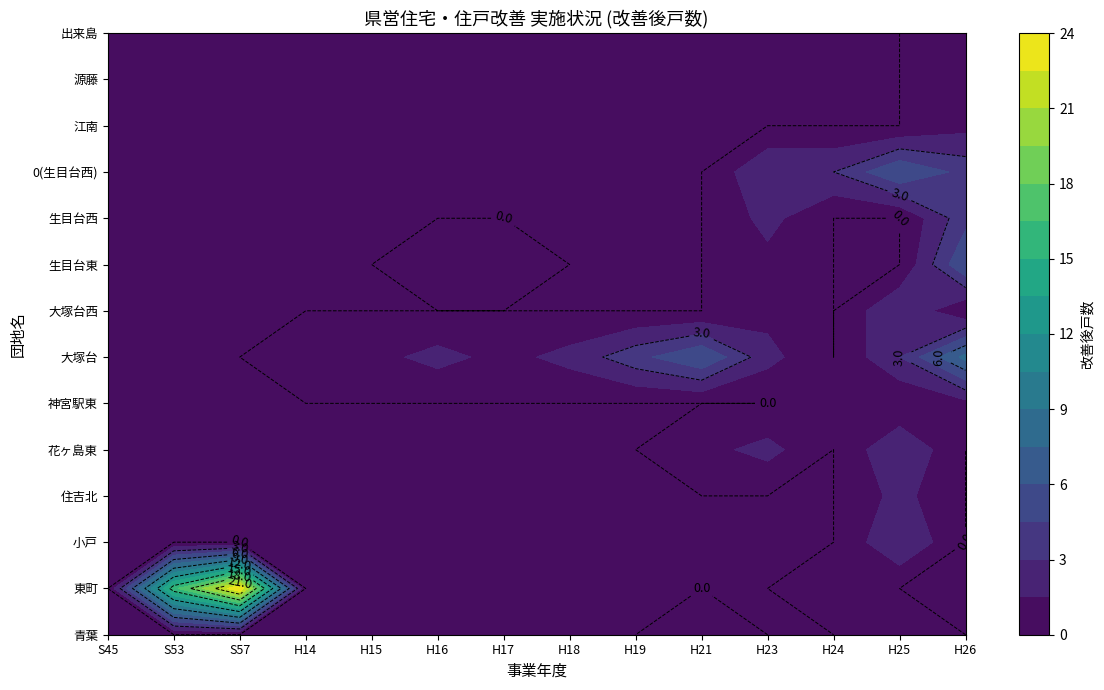

What is the spread (max minus min) of values at 2?

3